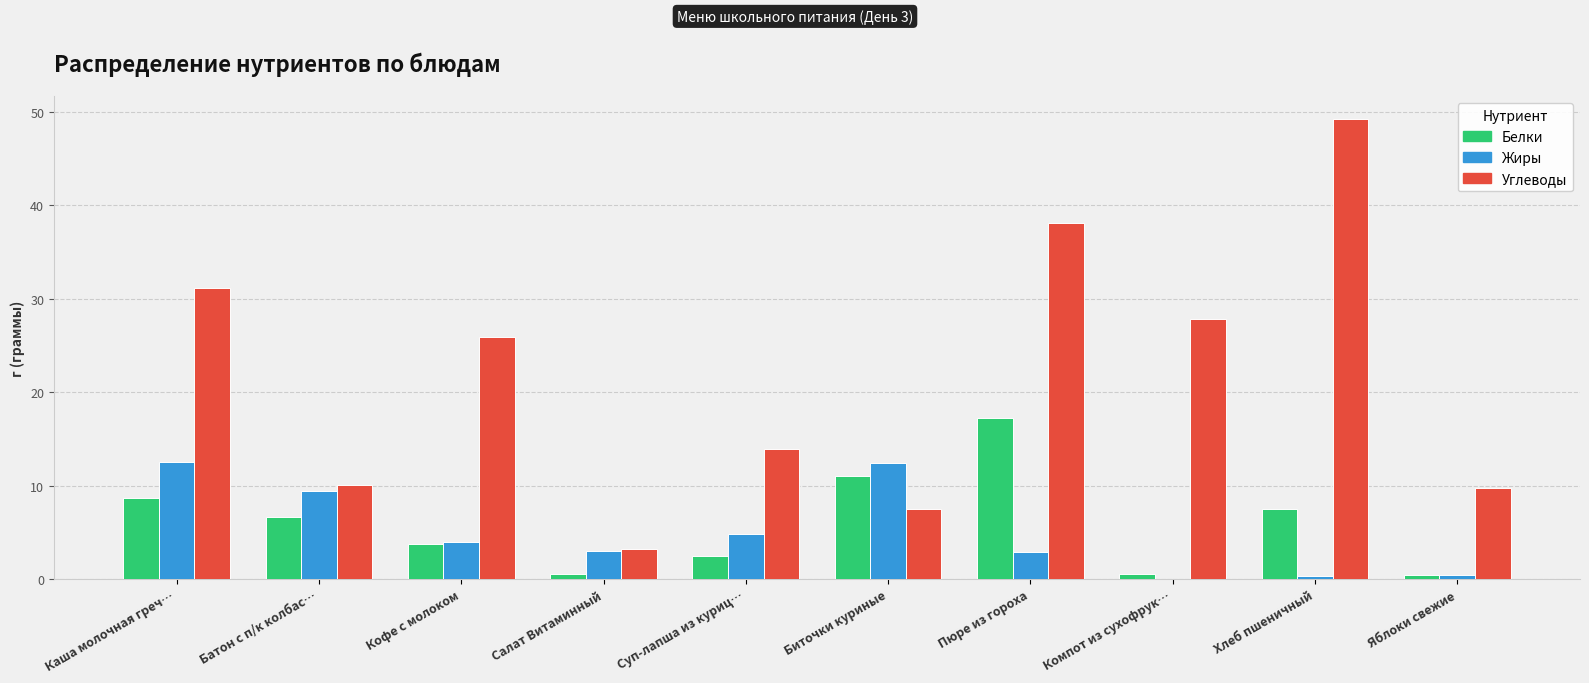

What is the difference between the Белки values at Салат Витаминный and Биточки куриные?

10.5